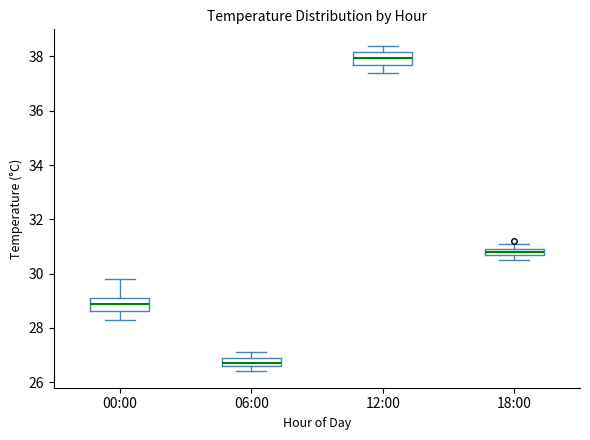

Where is the upper edge of the box for 06:00 on the y-axis? The values are not printed on the chart, so give them approximately, as read against the axis.

27.0